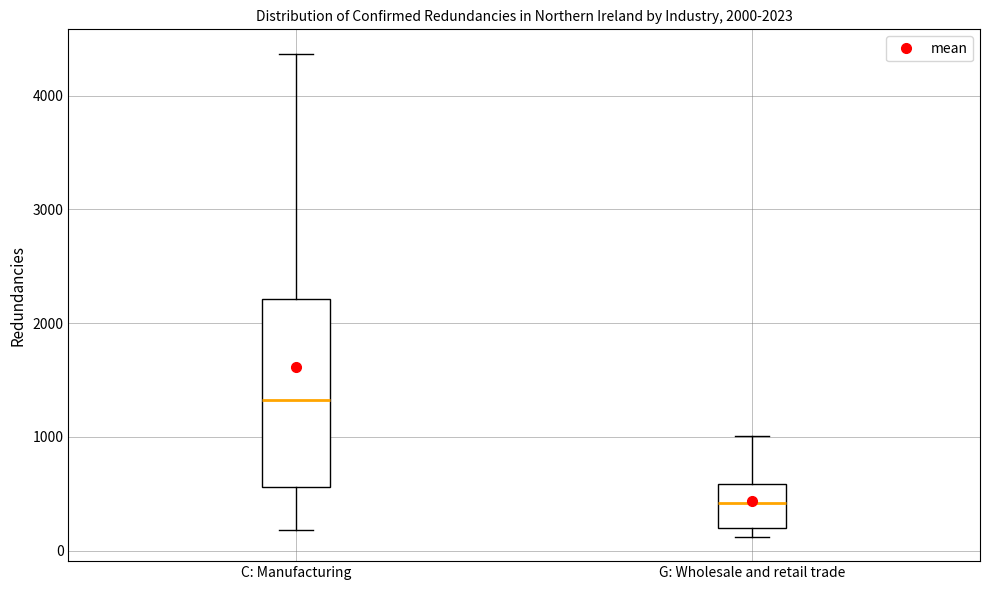

Which box has the highest median line?

C: Manufacturing